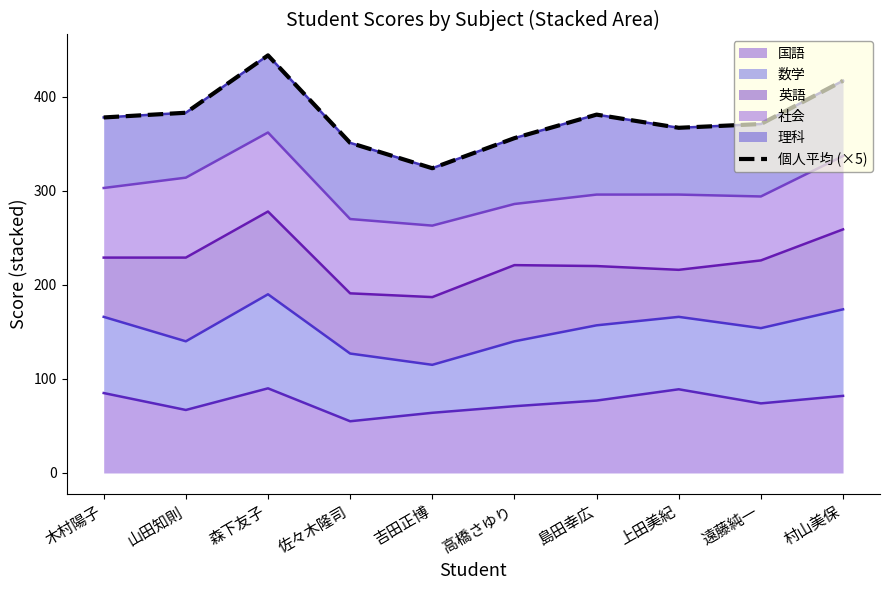

Where does the data first go above 378?

山田知則